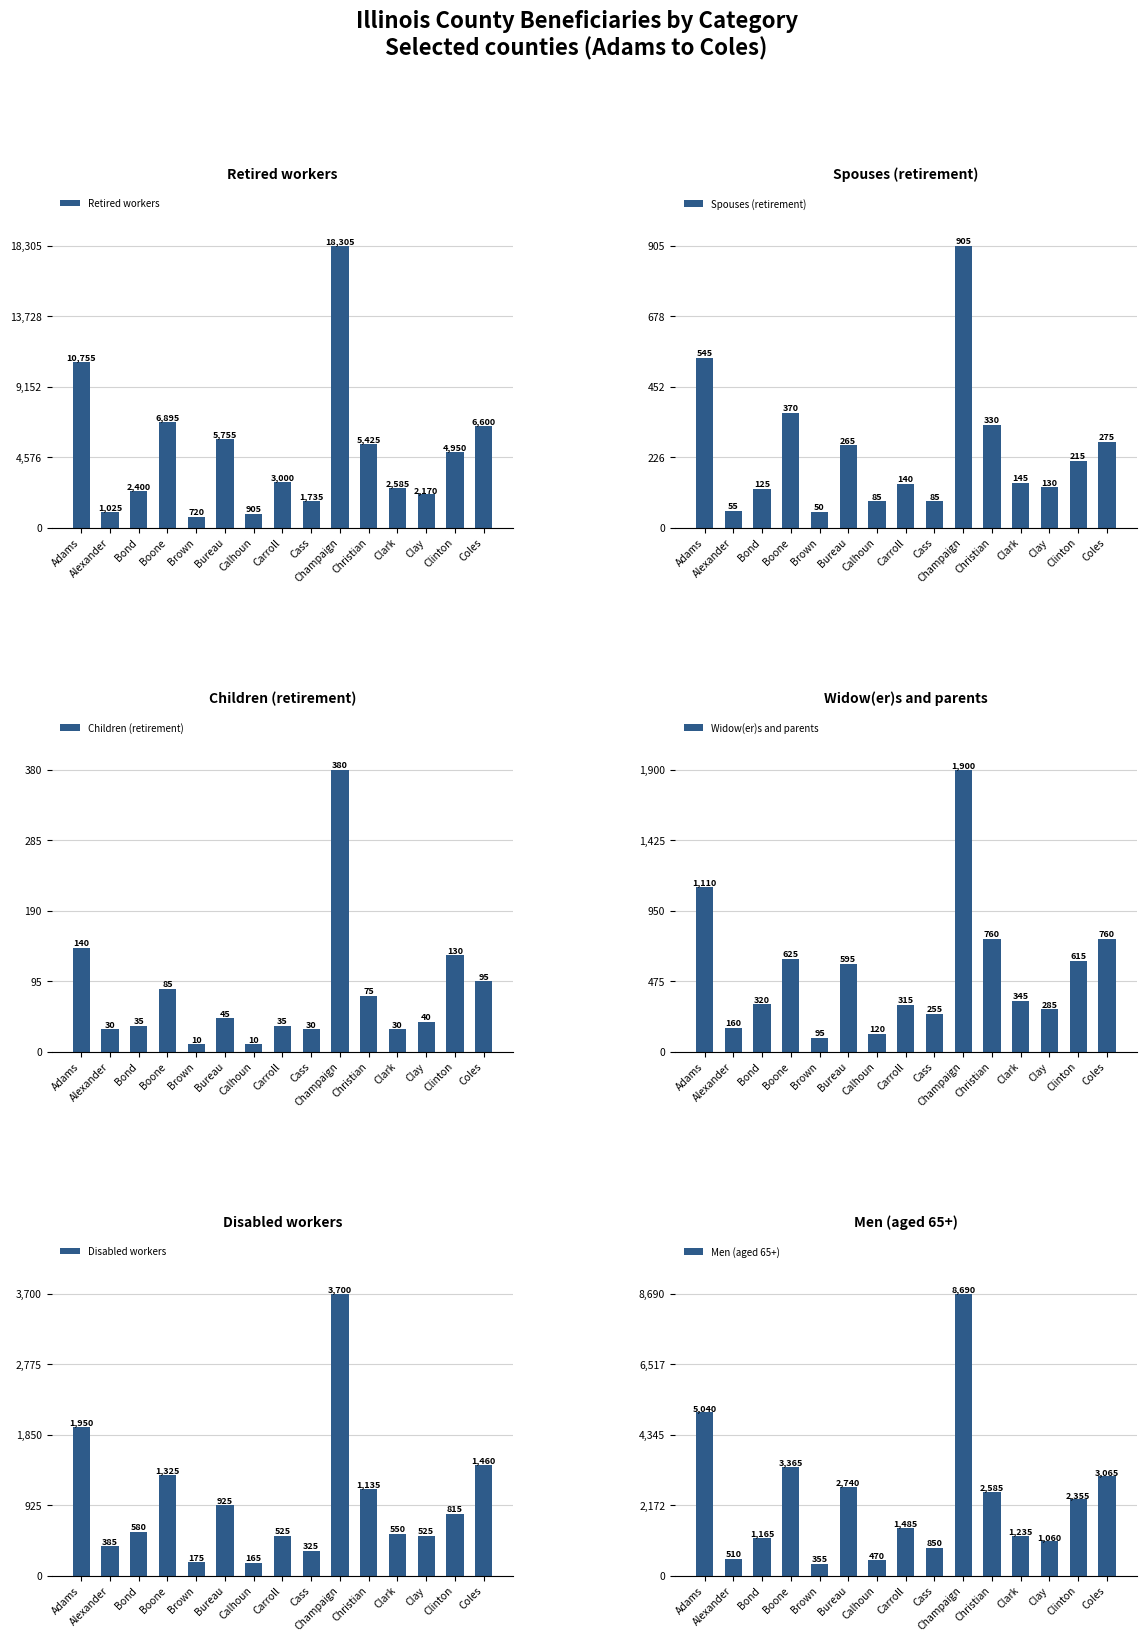

Does the chart contain any negative values?

No